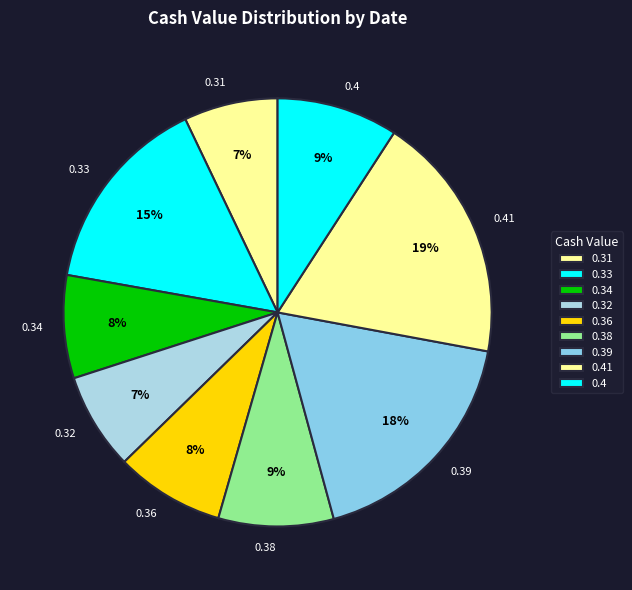

To the nearest percent, what is the combined percentage of 0.41 and 0.34?

27%